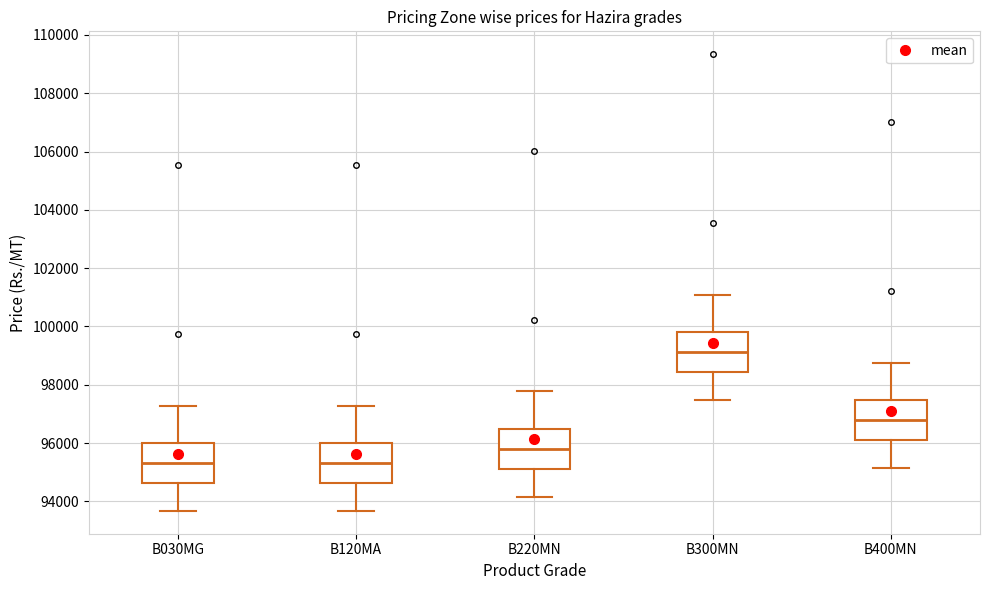

Reading left to right, read every box against the y-axis: the position of its median line, the range the box covers, and the ends of its whiskers. The values are not printed on the chart, so give them approximately, as read against the axis.

B030MG: median 95400, box 94600 to 96000, whiskers 93600 to 97200
B120MA: median 95400, box 94600 to 96000, whiskers 93600 to 97200
B220MN: median 95800, box 95200 to 96400, whiskers 94200 to 97800
B300MN: median 99200, box 98400 to 99800, whiskers 97400 to 101000
B400MN: median 96800, box 96000 to 97400, whiskers 95200 to 98800